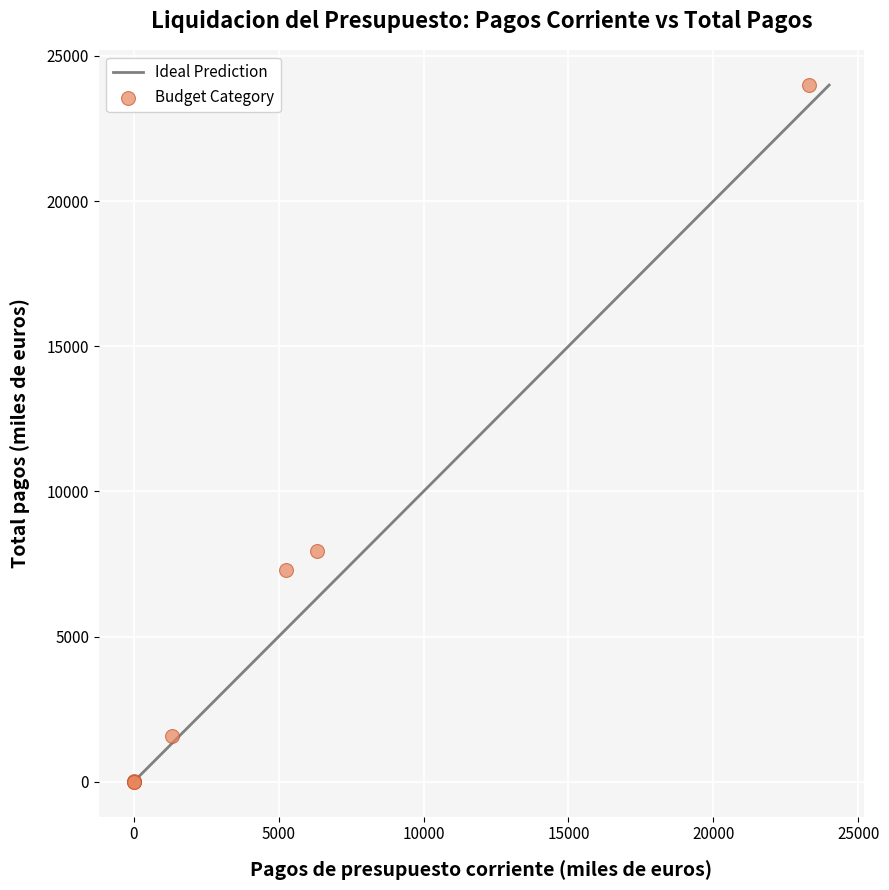

What Y value in the scatter plot is closest to 11997?

7950.2